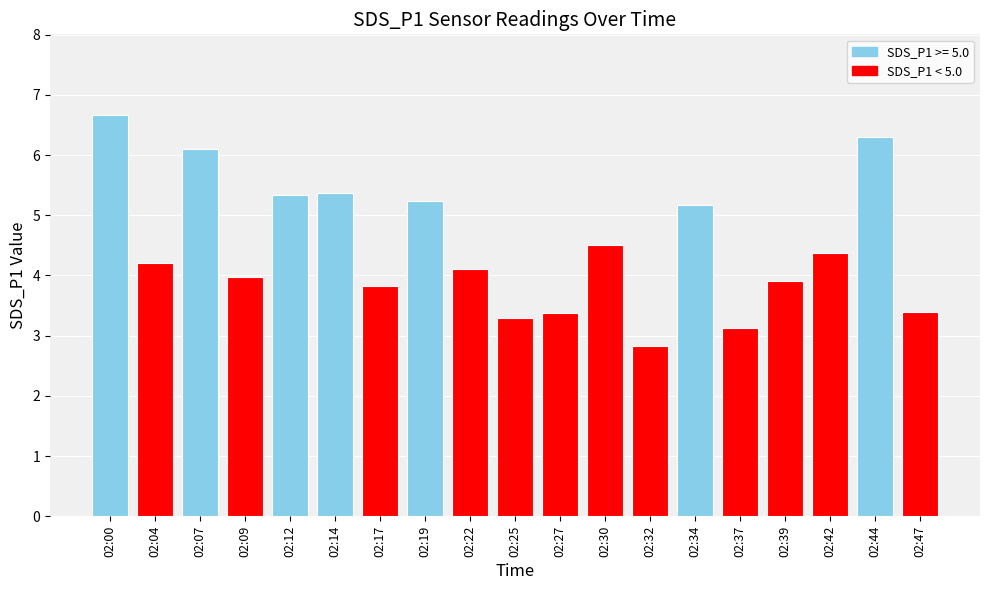

What is the change in value from 02:27 to 02:44?

+2.9